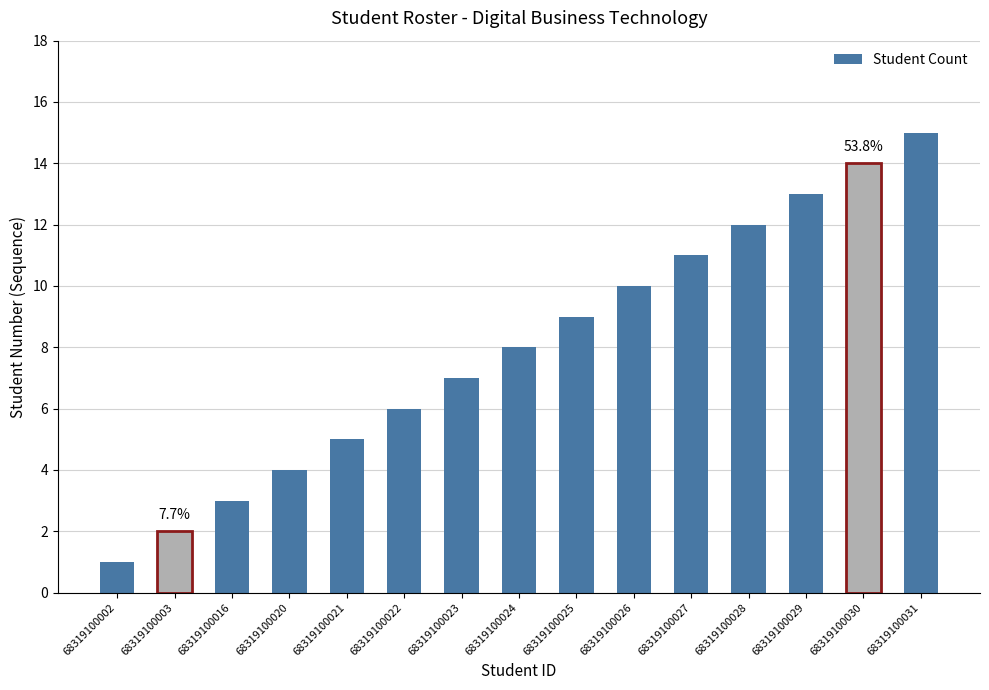

Reading left to right, list all the values displayed in this chart.

1	2	3	4	5	6	7	8	9	10	11	12	13	14	15